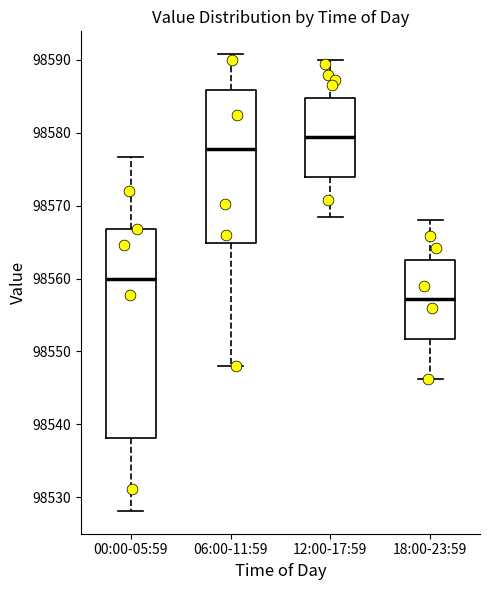

Comparing the boxes themselves (not the whiskers), which one is the tallest?

00:00-05:59